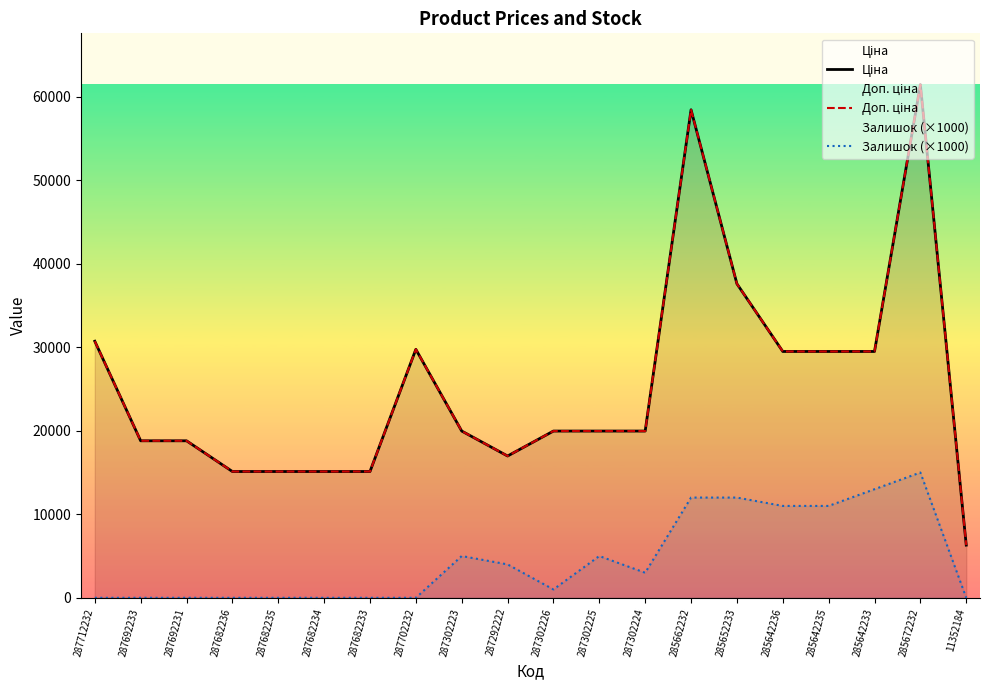

What position from the right is 287302223?

12